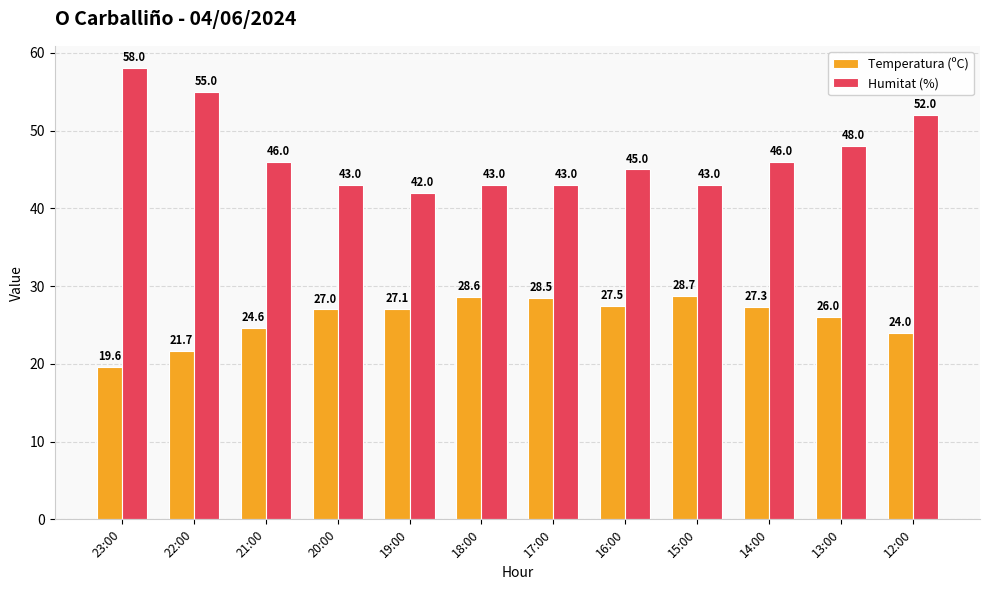

Between 22:00 and 21:00, which series saw the biggest shift?

Humitat (%)